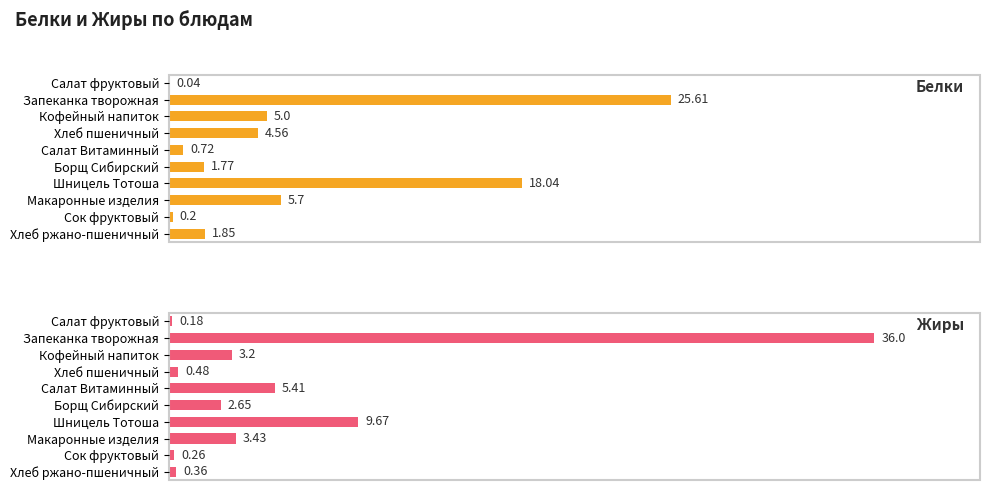

Rank the series by their average value, from lowest to highest.

Жиры, Белки